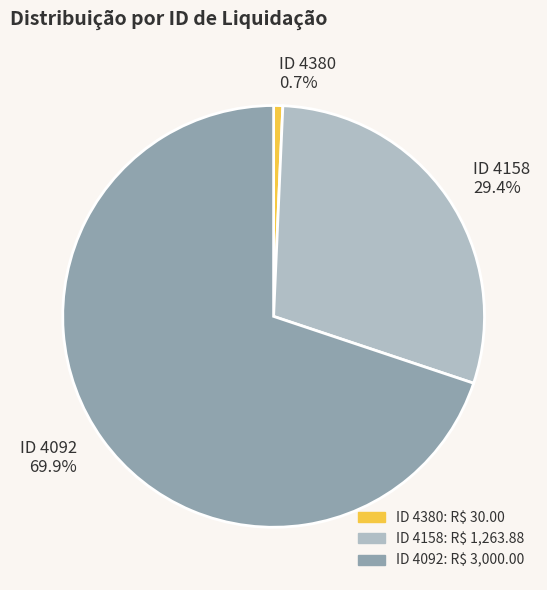

What portion of the pie excludes ID 4092 69.9%?

30.1%